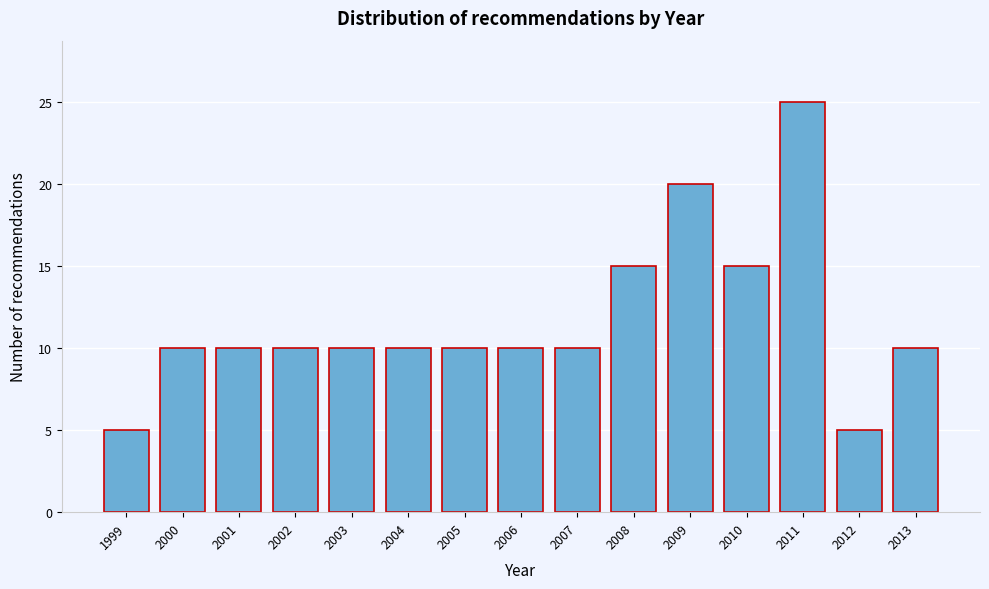

Reading right to left, list all the values displayed in this chart.

2013=10	2012=5	2011=25	2010=15	2009=20	2008=15	2007=10	2006=10	2005=10	2004=10	2003=10	2002=10	2001=10	2000=10	1999=5